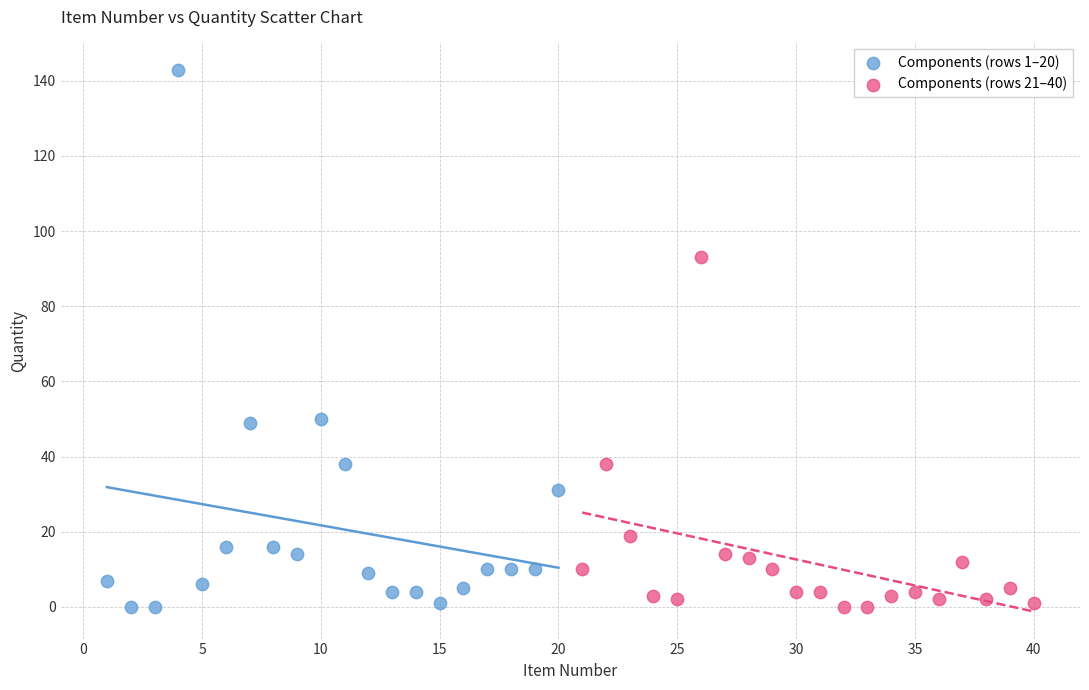

Which series has the widest spread of Y values?

Components (rows 1–20)